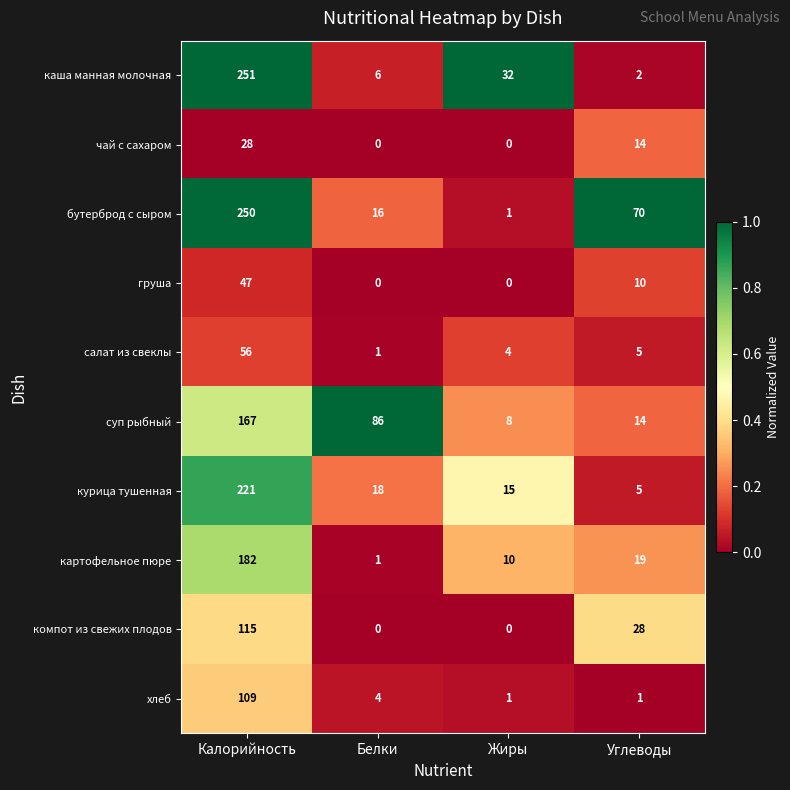

What is the greatest value displayed?

251